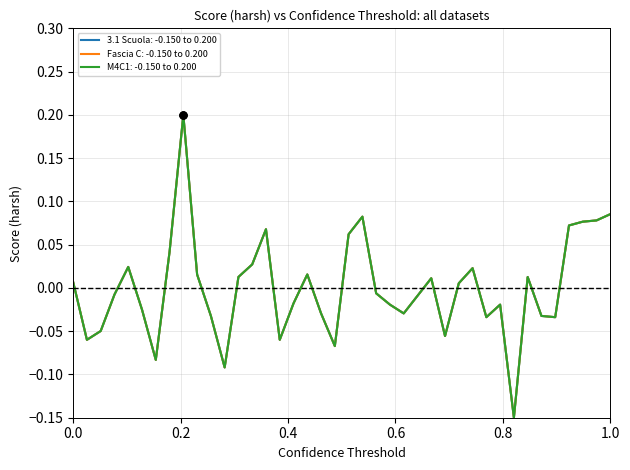

Does the chart display data point markers on the line(s)?

No